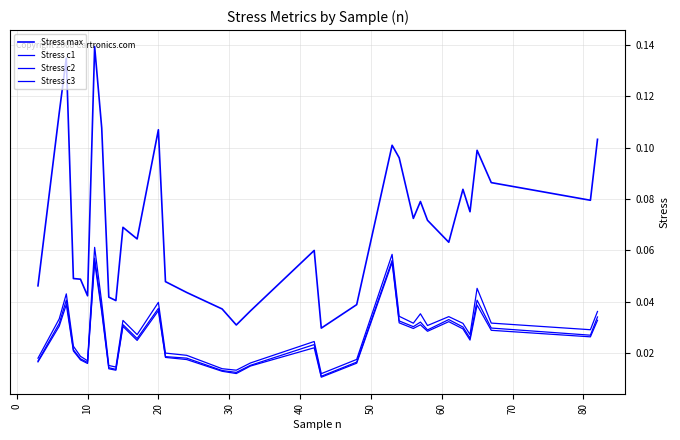

How many lines are shown in the chart?

4